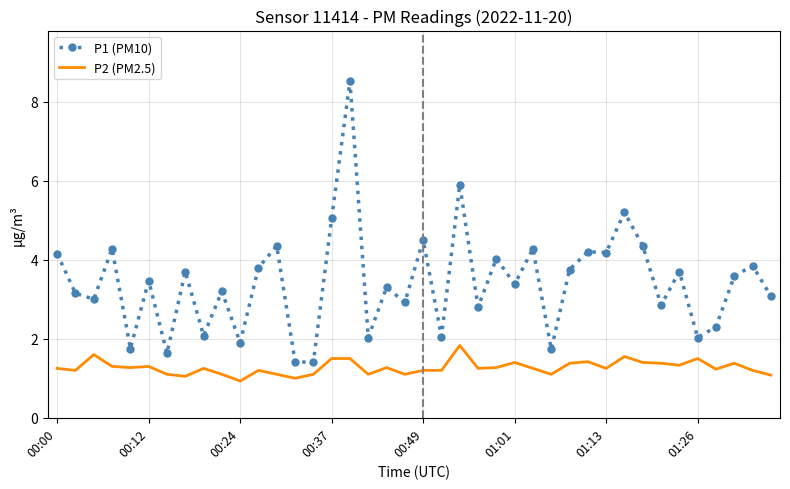

What are all the series names shown in the legend?

P1 (PM10), P2 (PM2.5)